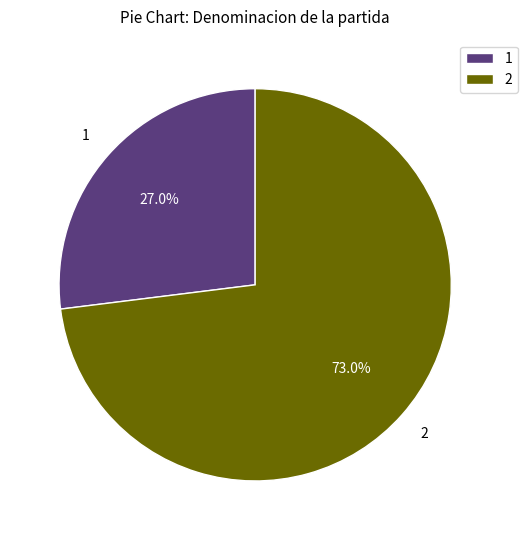

Combined, what portion of the pie is 2 and 1?

100.0%